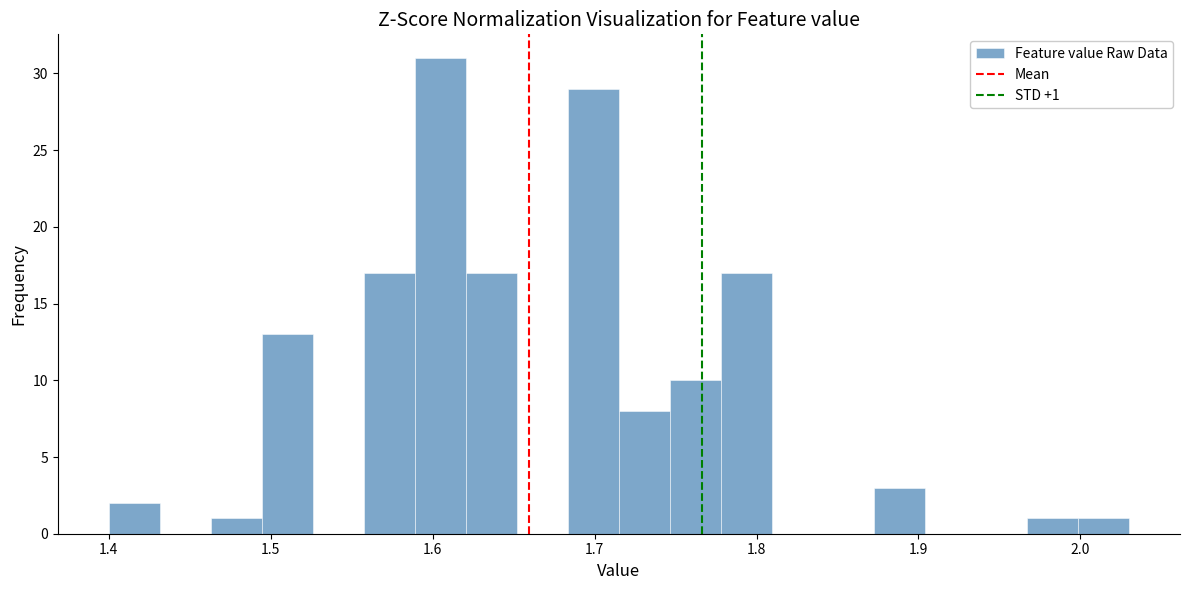

Around what value on the x-axis is the tallest bar? Give the approximate position of its centre, as read against the axis.

1.60